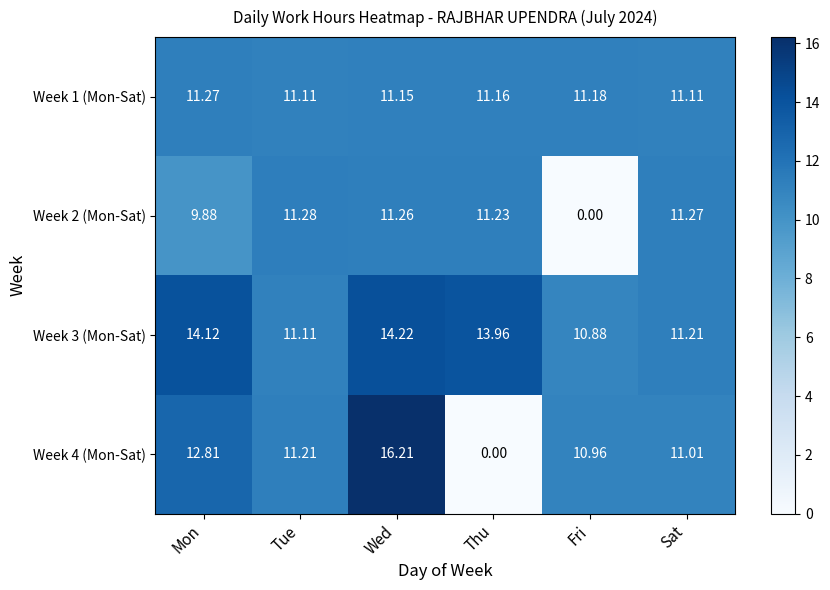

What is the difference between the highest and lowest values at Sat?

0.3